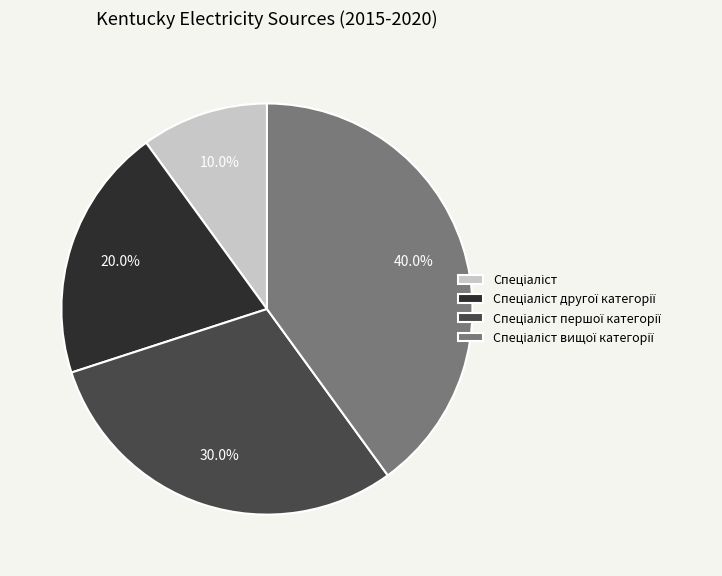

How many segments does this pie chart have?

4